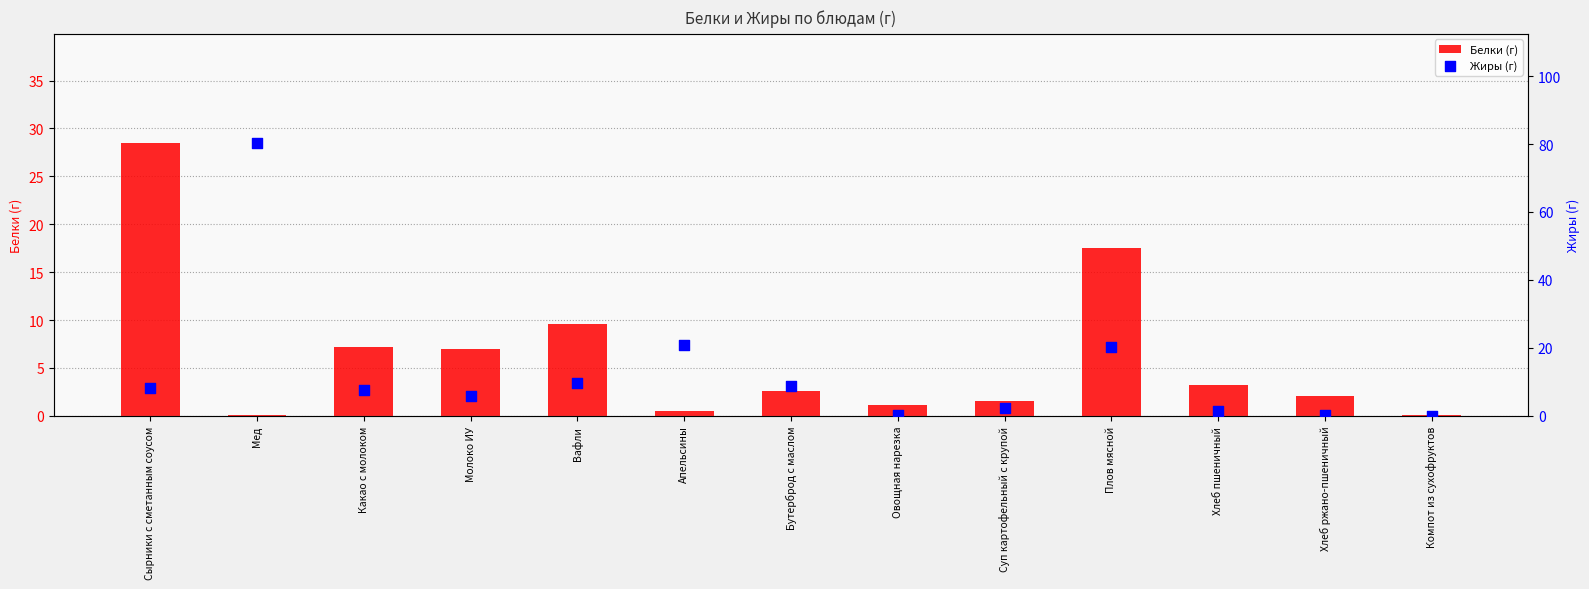

Which series has the largest total across all categories?

Жиры (г)